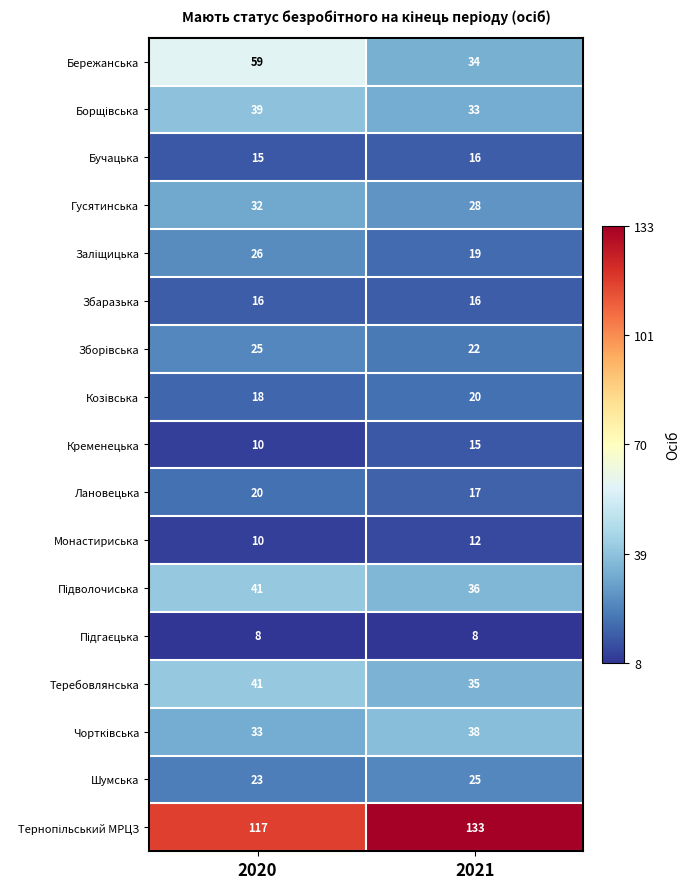

List the labels in order of Теребовлянська value, largest first.

2020, 2021